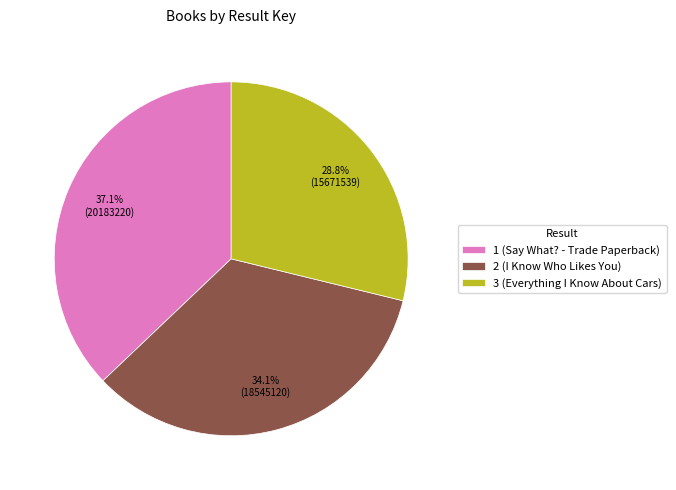

Do 3 (Everything I Know About Cars) and 2 (I Know Who Likes You) together represent more than half of the pie?

Yes